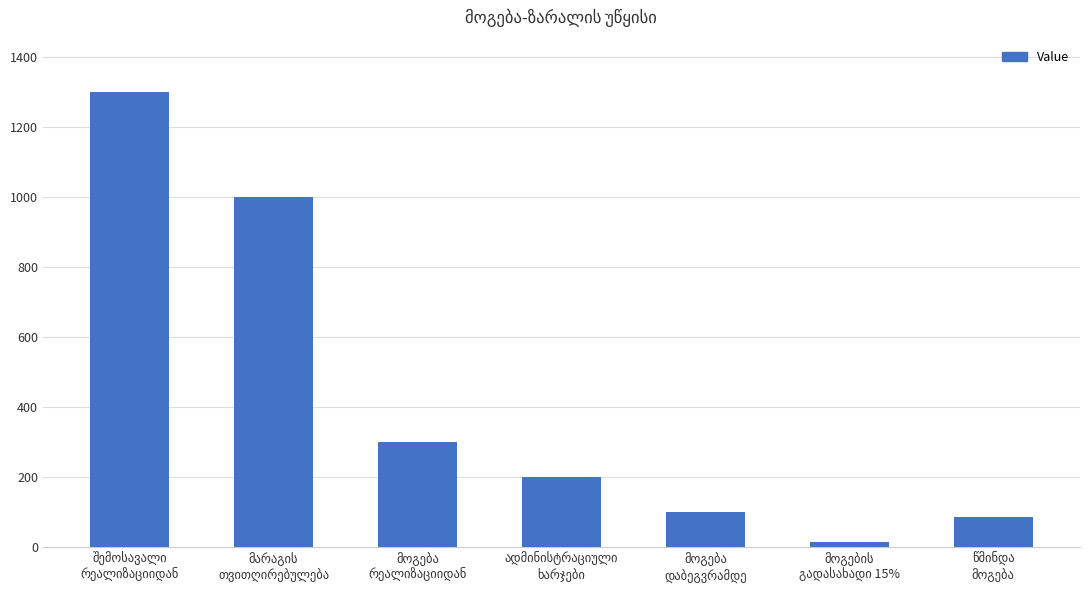

What is the sum of all values?

3000